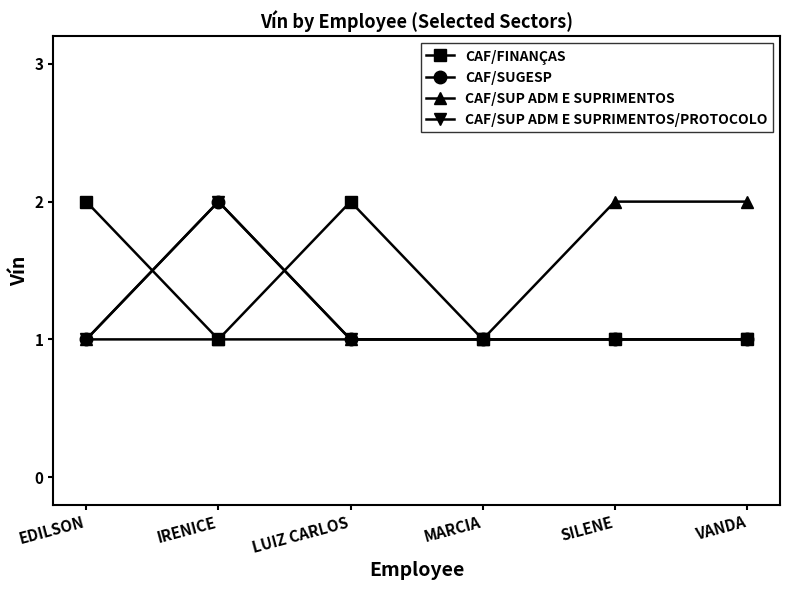

How many interior local peaks does the CAF/SUGESP series have?

1